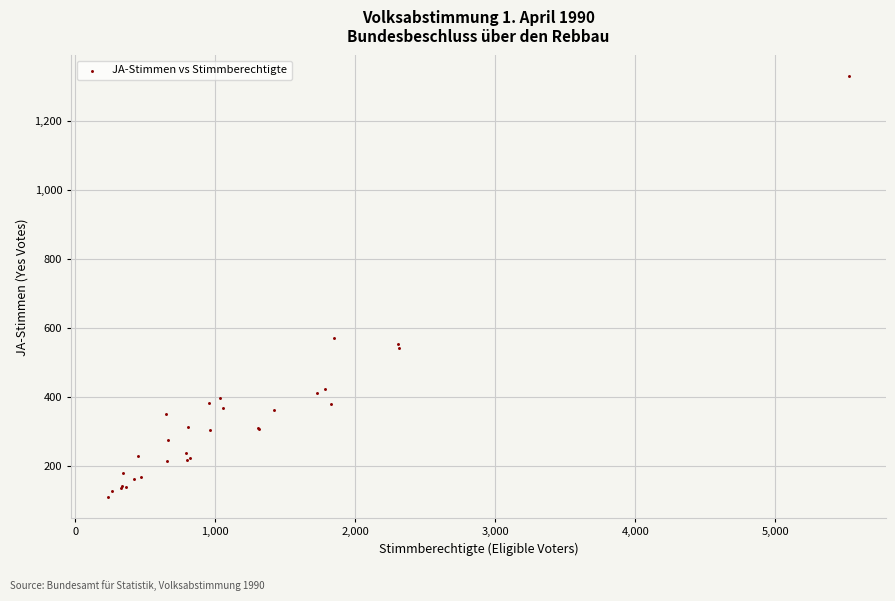

What Y value in the scatter plot is closest to 720?

572